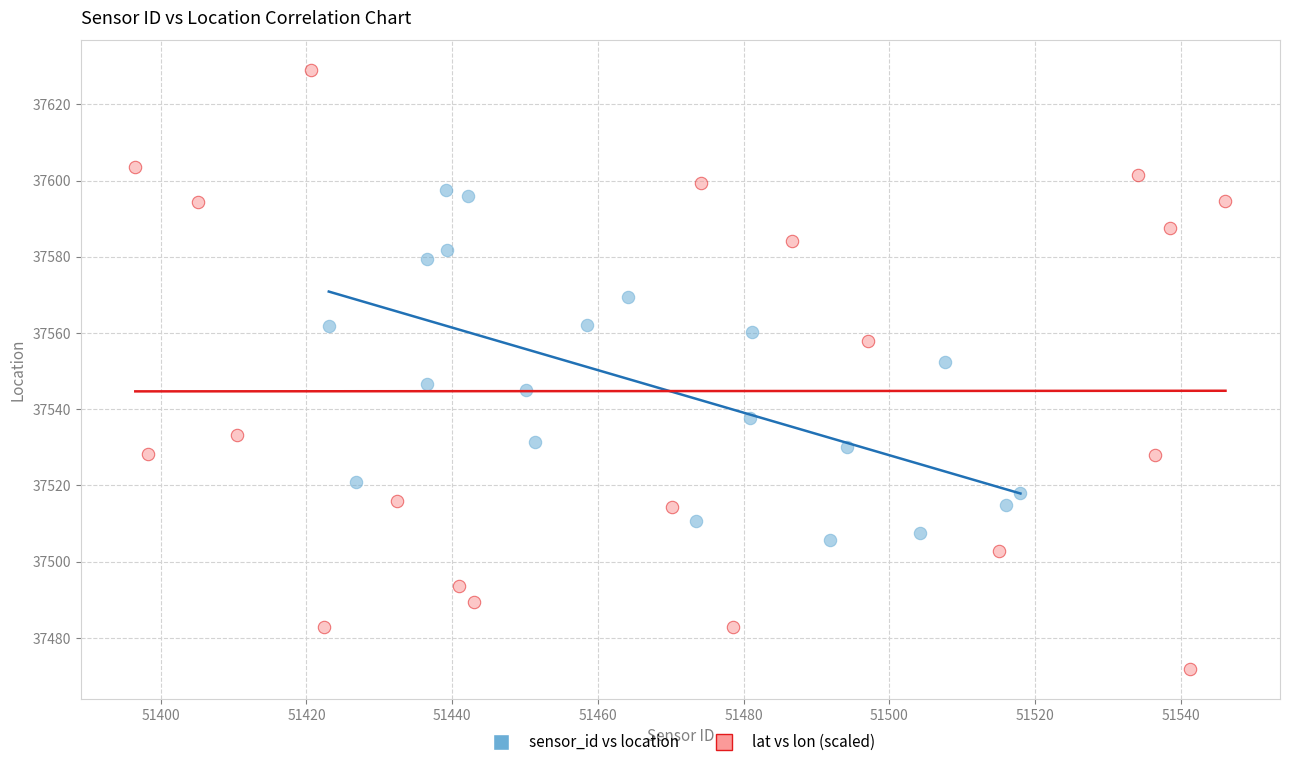

Which series has the widest spread of Y values?

lat vs lon (scaled)